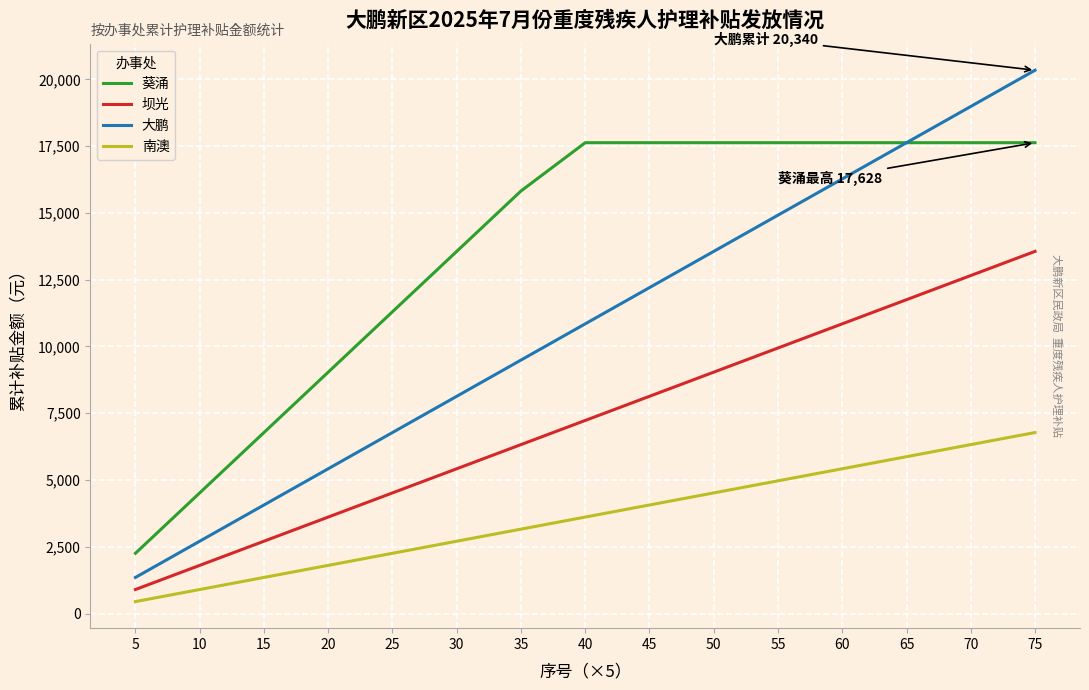

What is the minimum value shown in the chart?

452